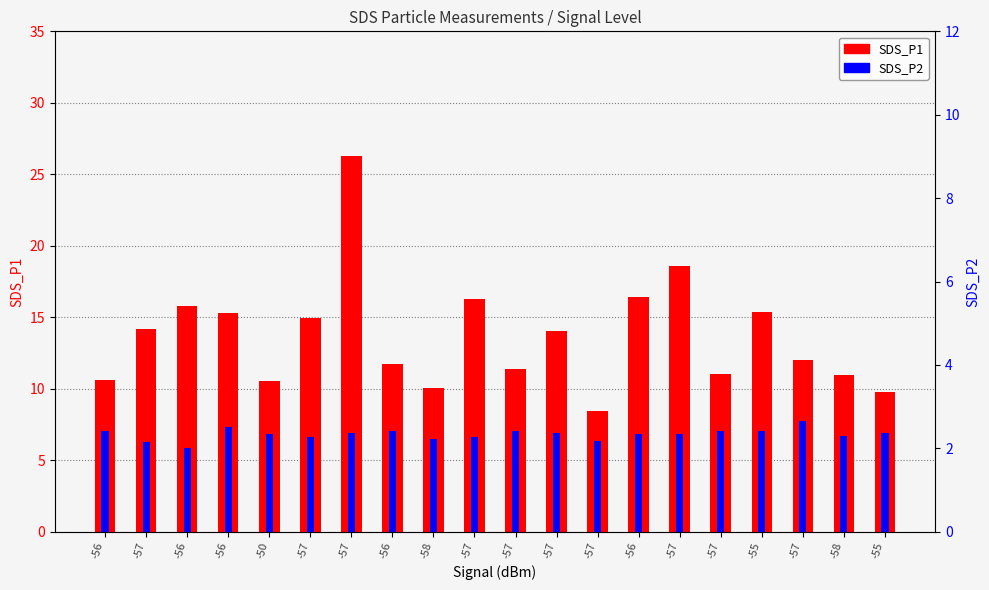

The SDS_P2 series shows 6.6 at -57. True or false?

True